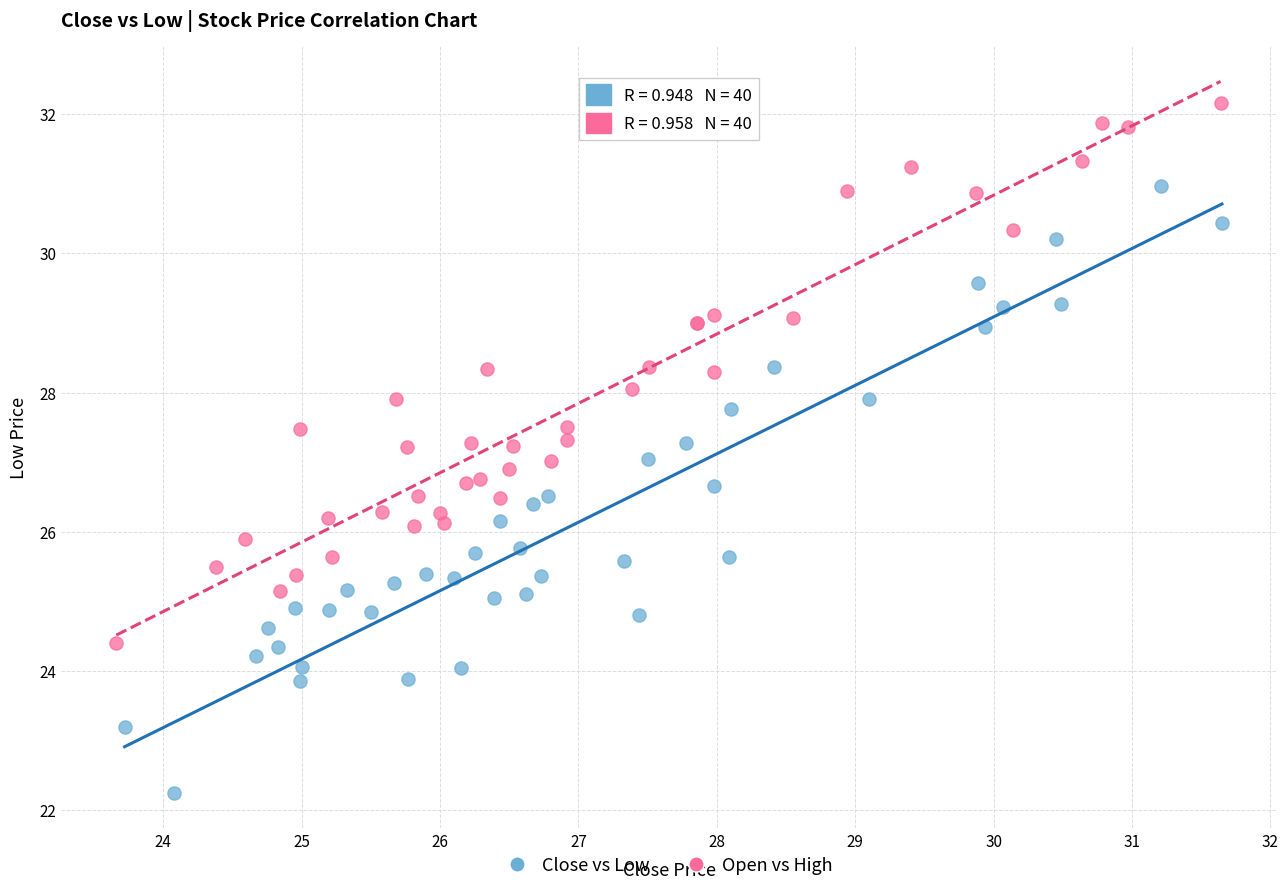

Which series contains the lowest Y value?

Close vs Low